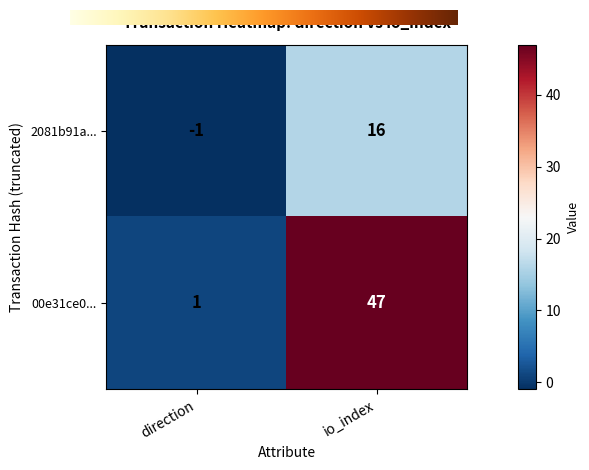

What is the sum of the 00e31ce0... values at io_index and direction?

48